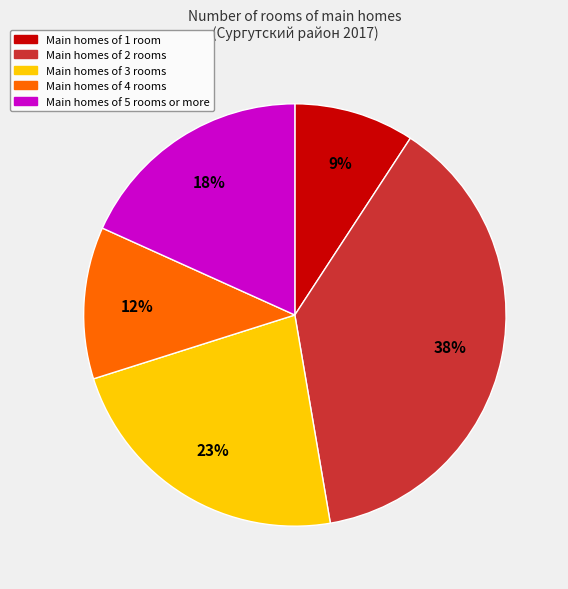

To the nearest percent, what is the difference between the largest and smallest slice percentages?

29%